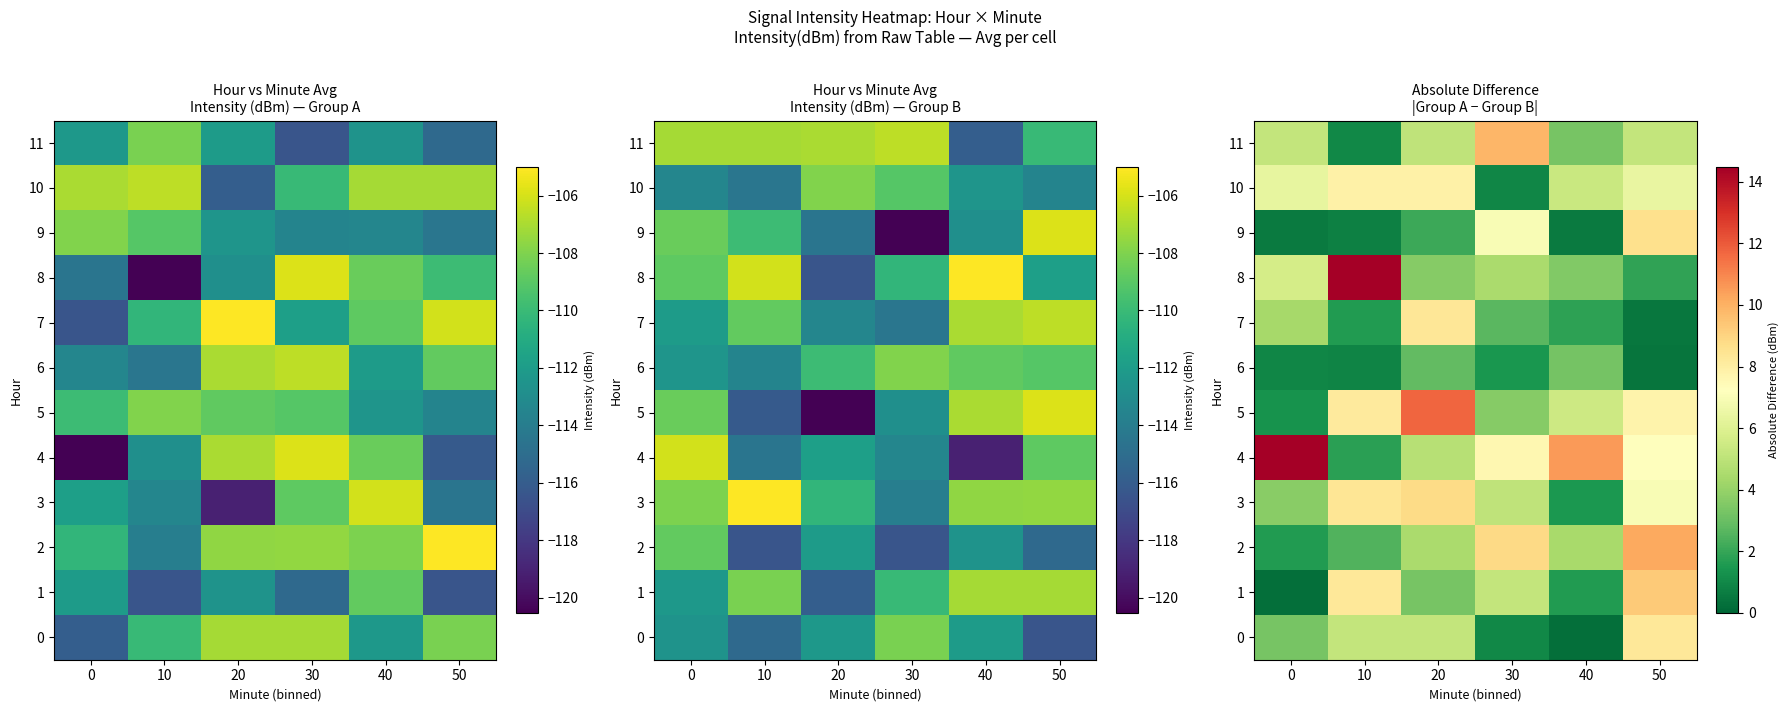

The 4 series shows 7.6 at 30. True or false?

True